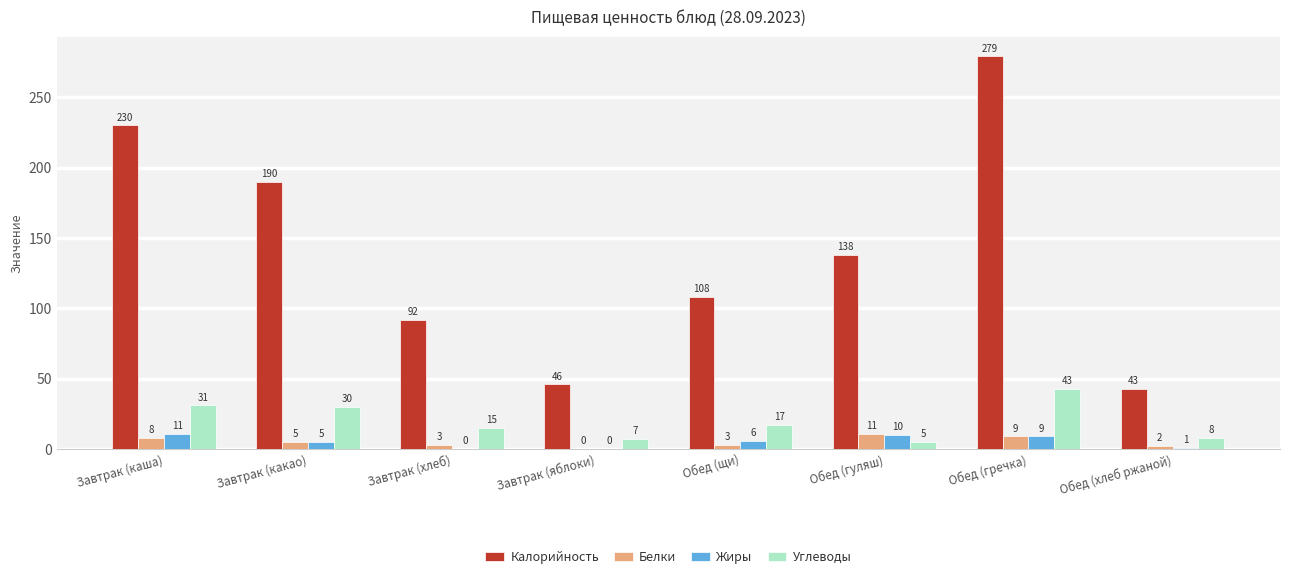

The Углеводы series shows 43 at Обед (гречка). True or false?

True